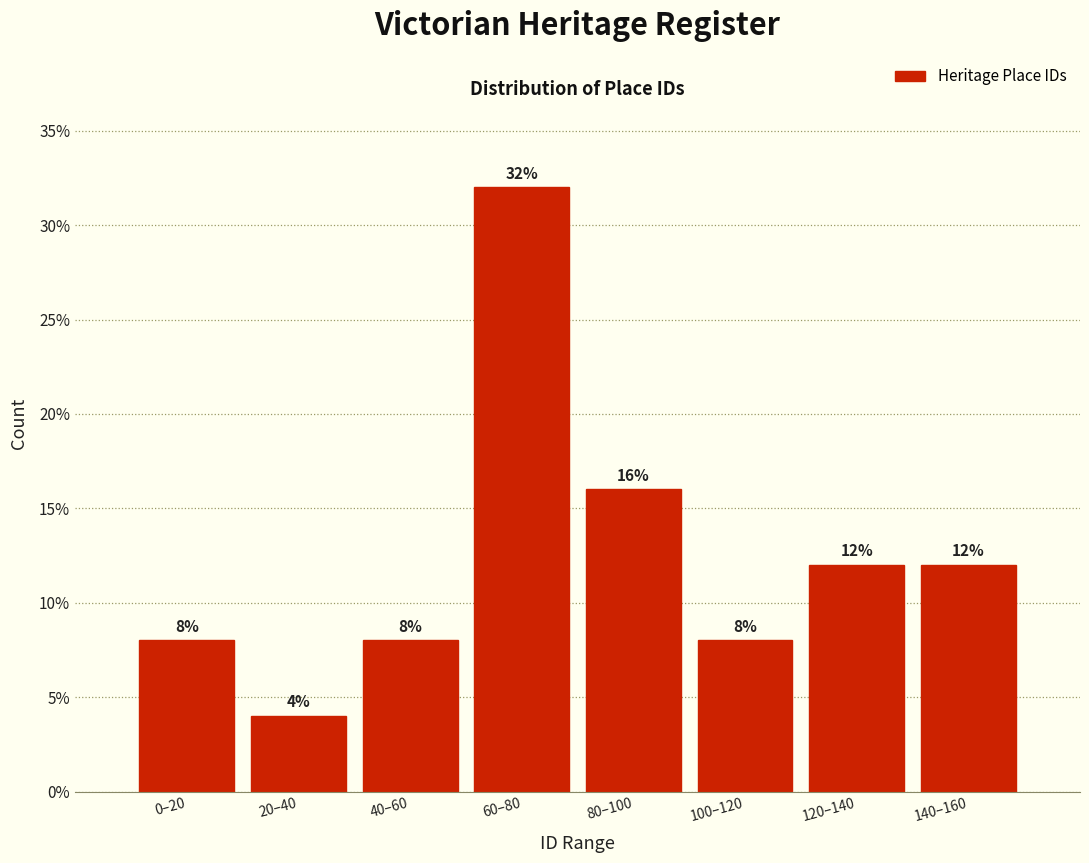

Reading right to left, list all the values displayed in this chart.

12	12	8	16	32	8	4	8